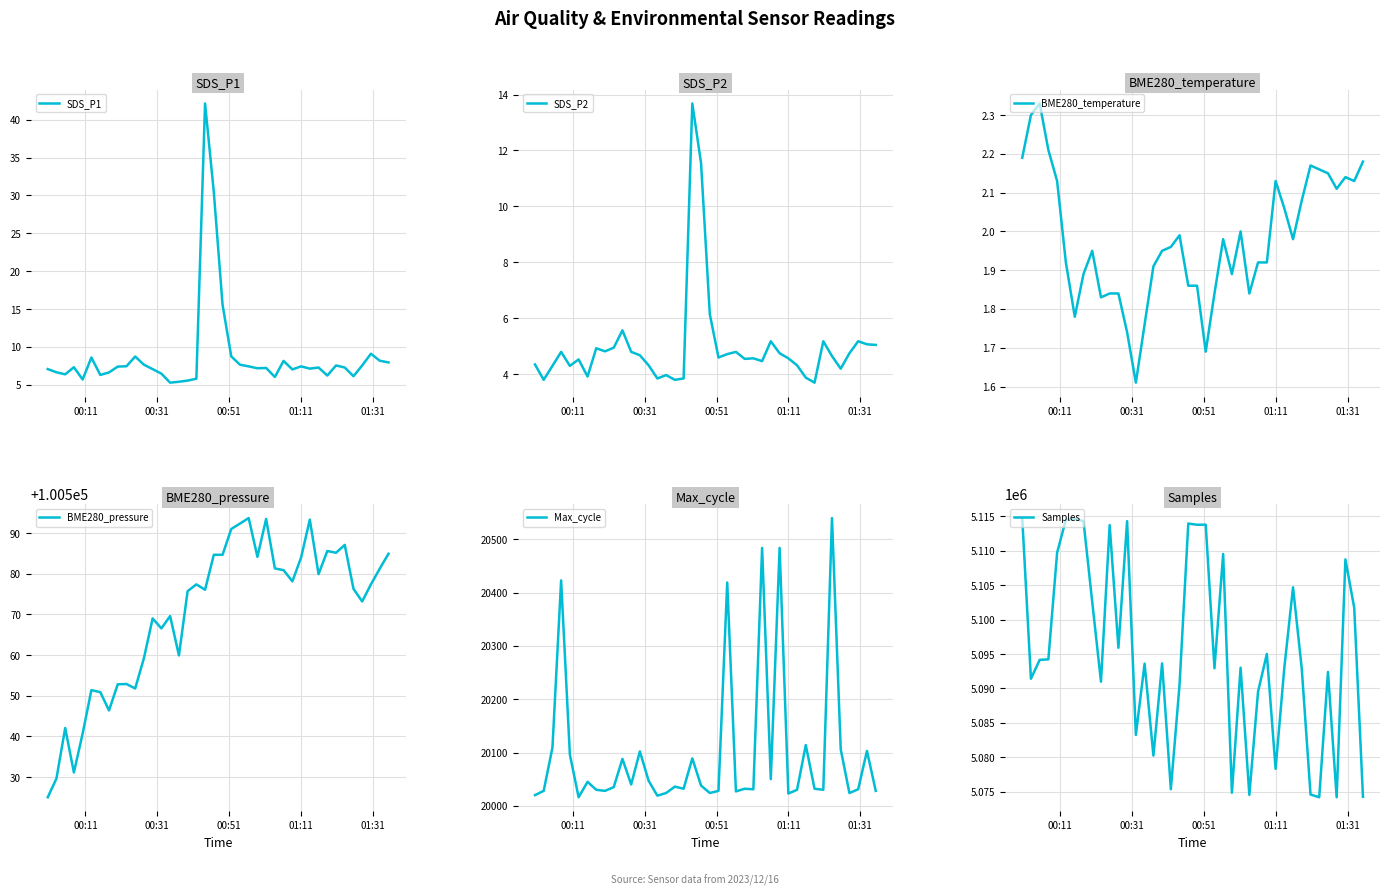

True or false: Samples and SDS_P1 cross at least once.

False